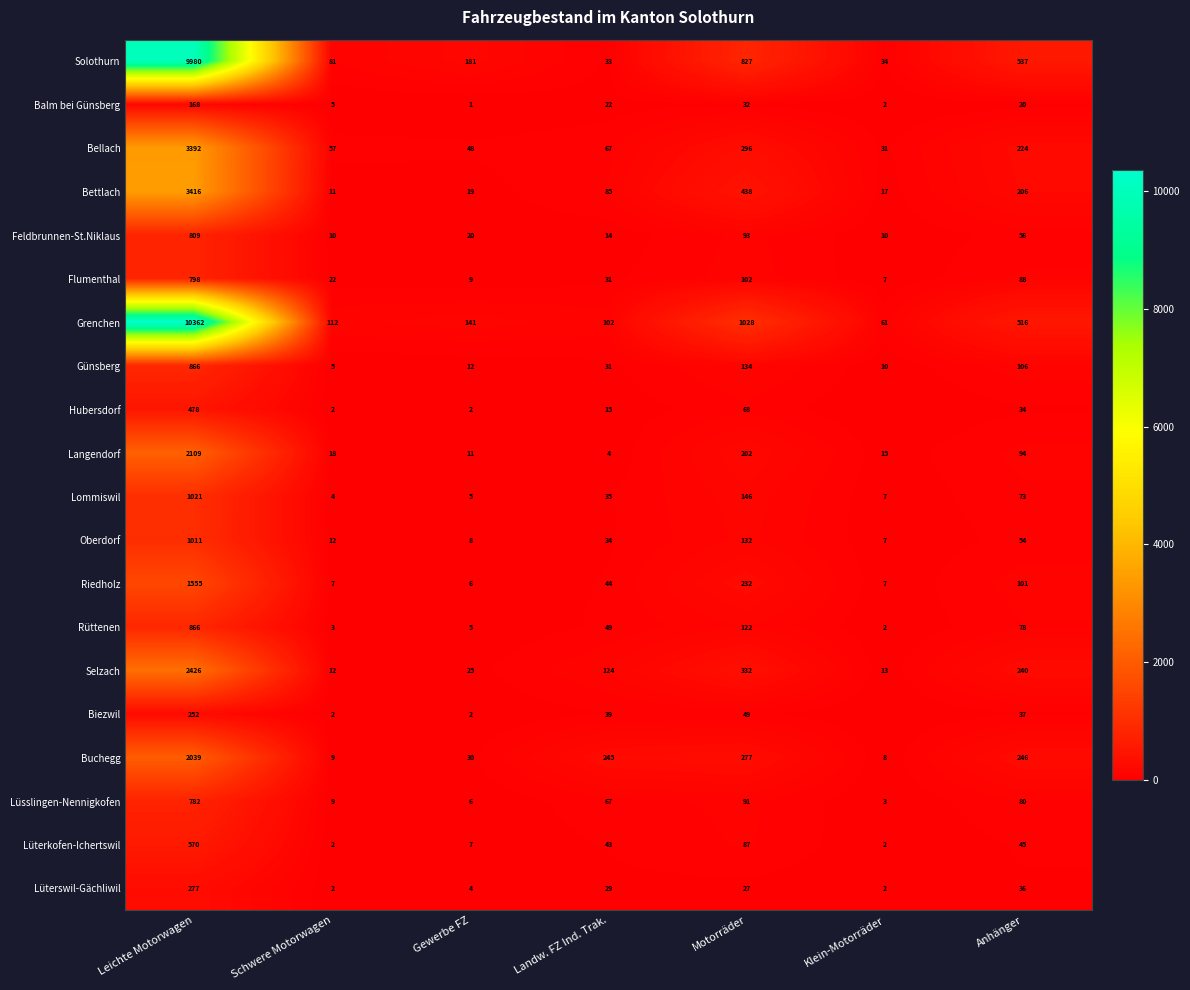

What is the difference between the second highest and second lowest values in the Selzach series?

319